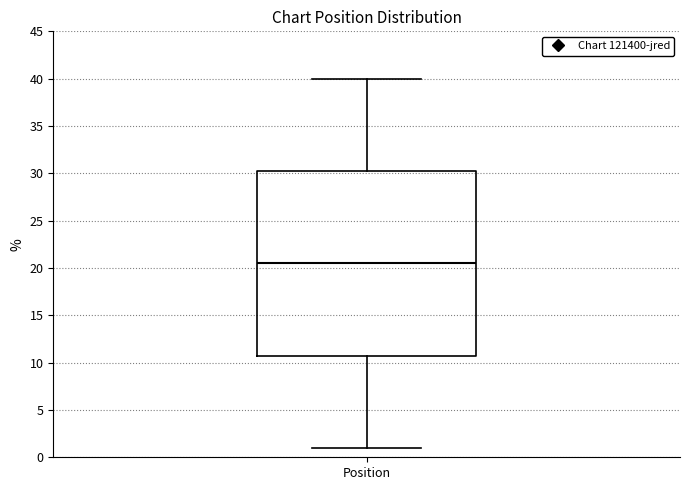

Read this box plot against the y-axis: the position of the median line, the range covered by the box, and the ends of both whiskers. The values are not printed on the chart, so give them approximately, as read against the axis.

median 20.5, box 11.0 to 30.5, whiskers 1.0 to 40.0